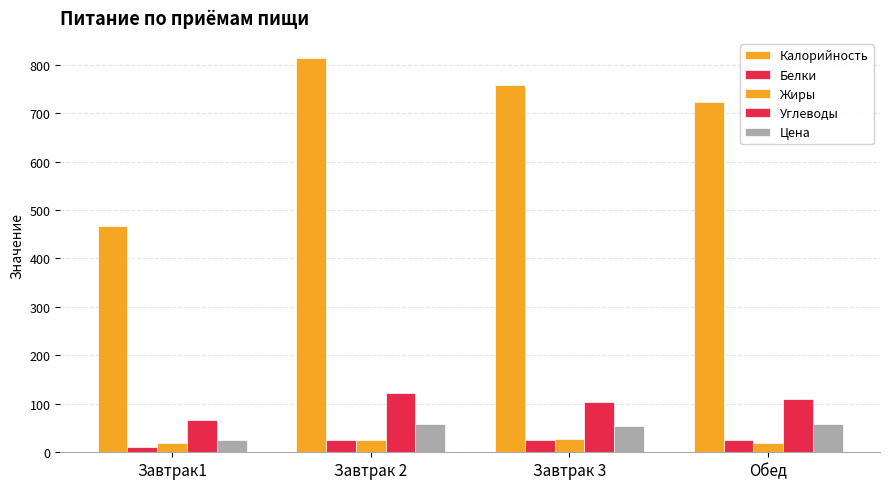

What is the difference between the Белки values at Завтрак 3 and Обед?

1.4